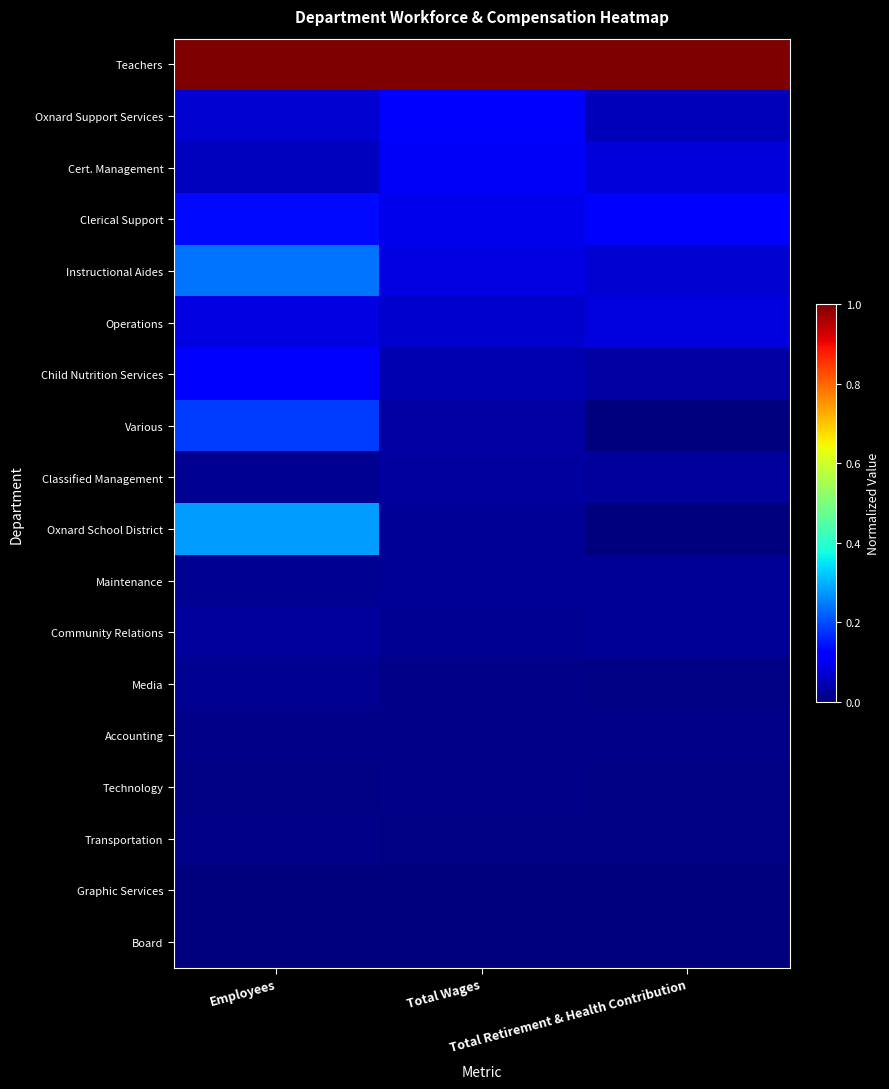

Rank the series at Total Wages from highest to lowest value.

Teachers, Oxnard Support Services, Cert. Management, Clerical Support, Instructional Aides, Operations, Child Nutrition Services, Various, Classified Management, Oxnard School District, Maintenance, Community Relations, Media, Accounting, Technology, Transportation, Graphic Services, Board